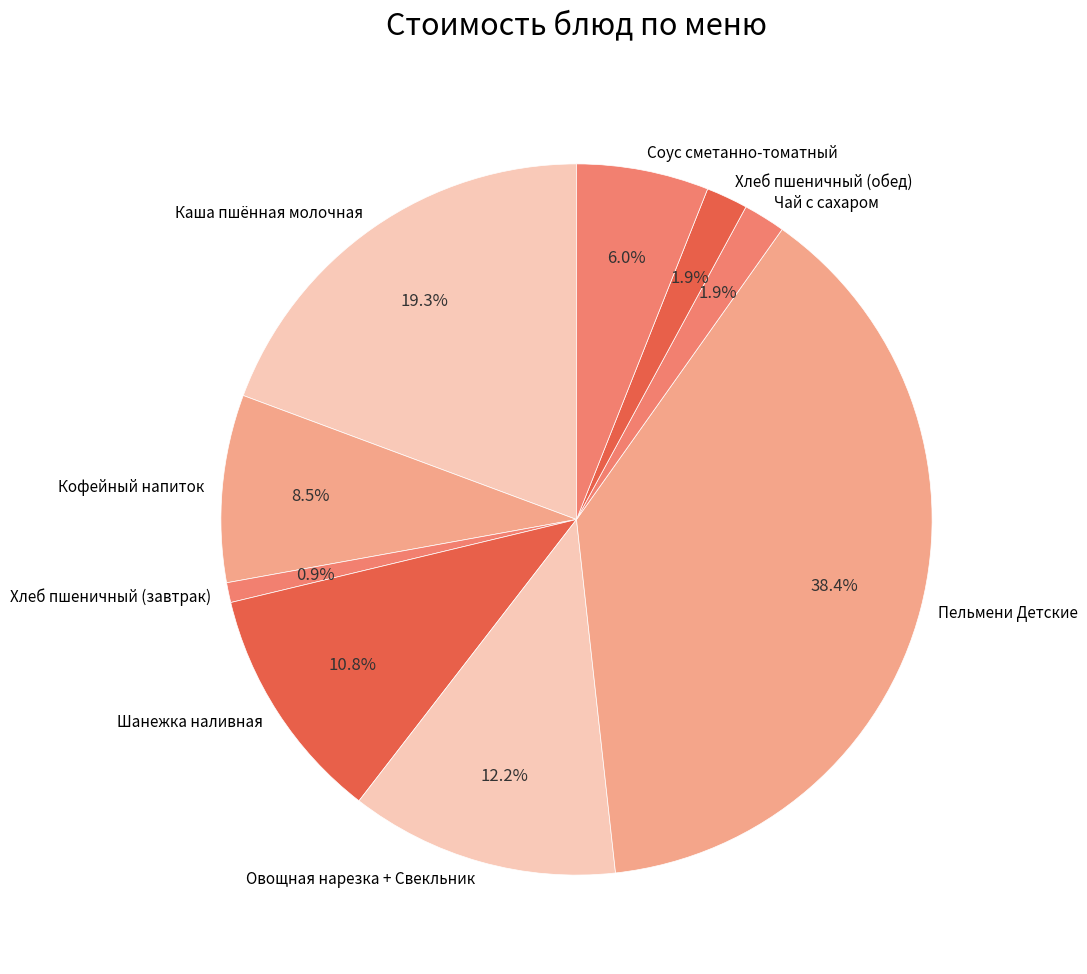

Which has a higher value, Каша пшённая молочная or Чай с сахаром?

Каша пшённая молочная